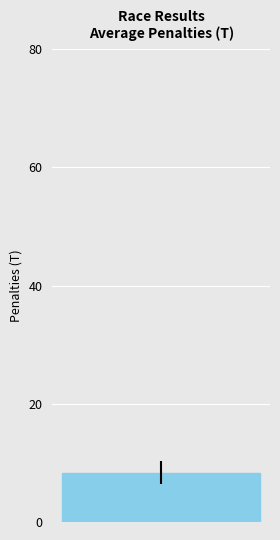

At which label is the value closest to 8?

FINK